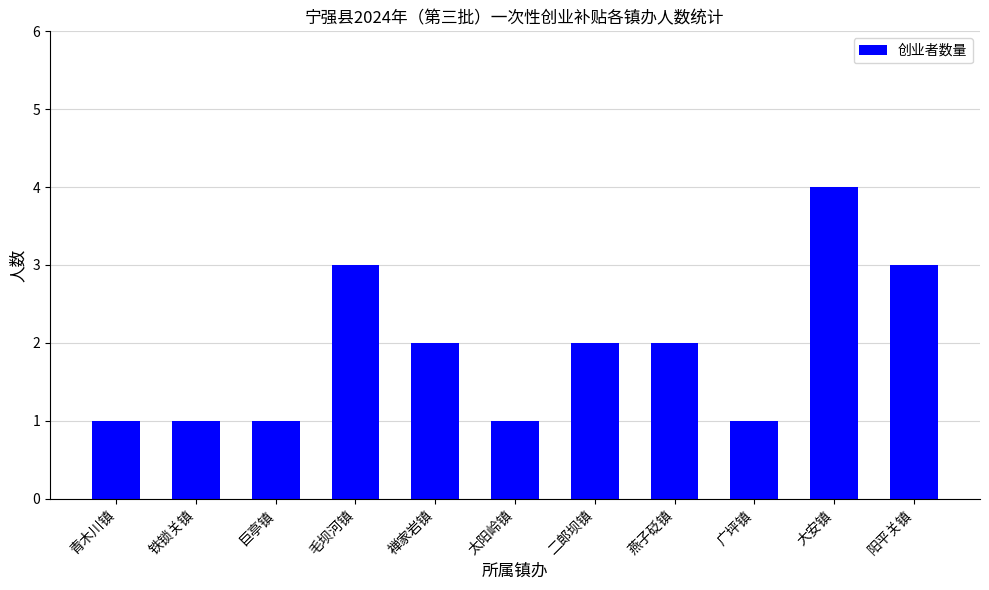

Count the number of data series in this chart.

1